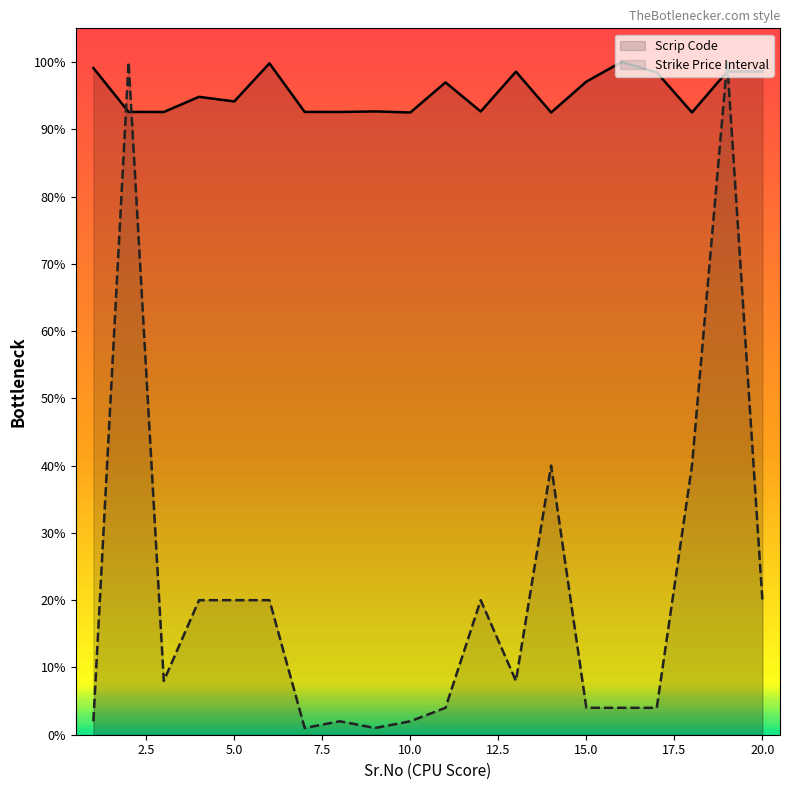

Which series has the largest total across all categories?

Scrip Code